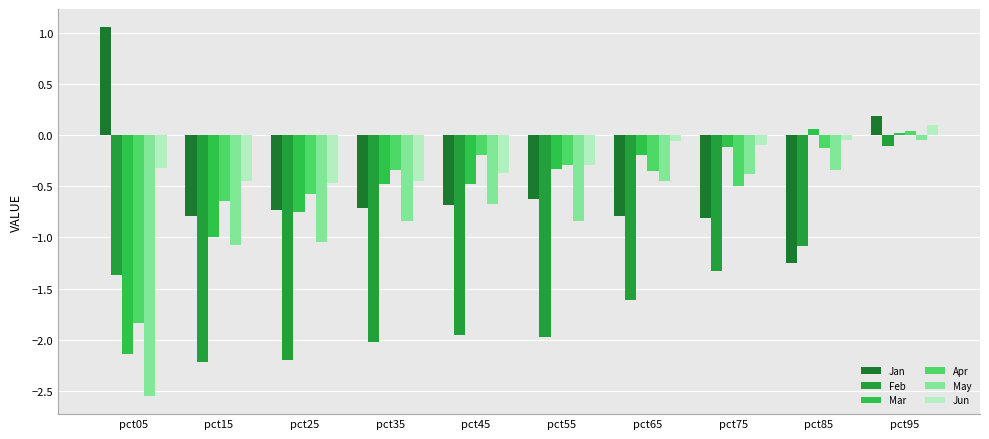

Is it true that Mar equals -0.1 at pct75?

True